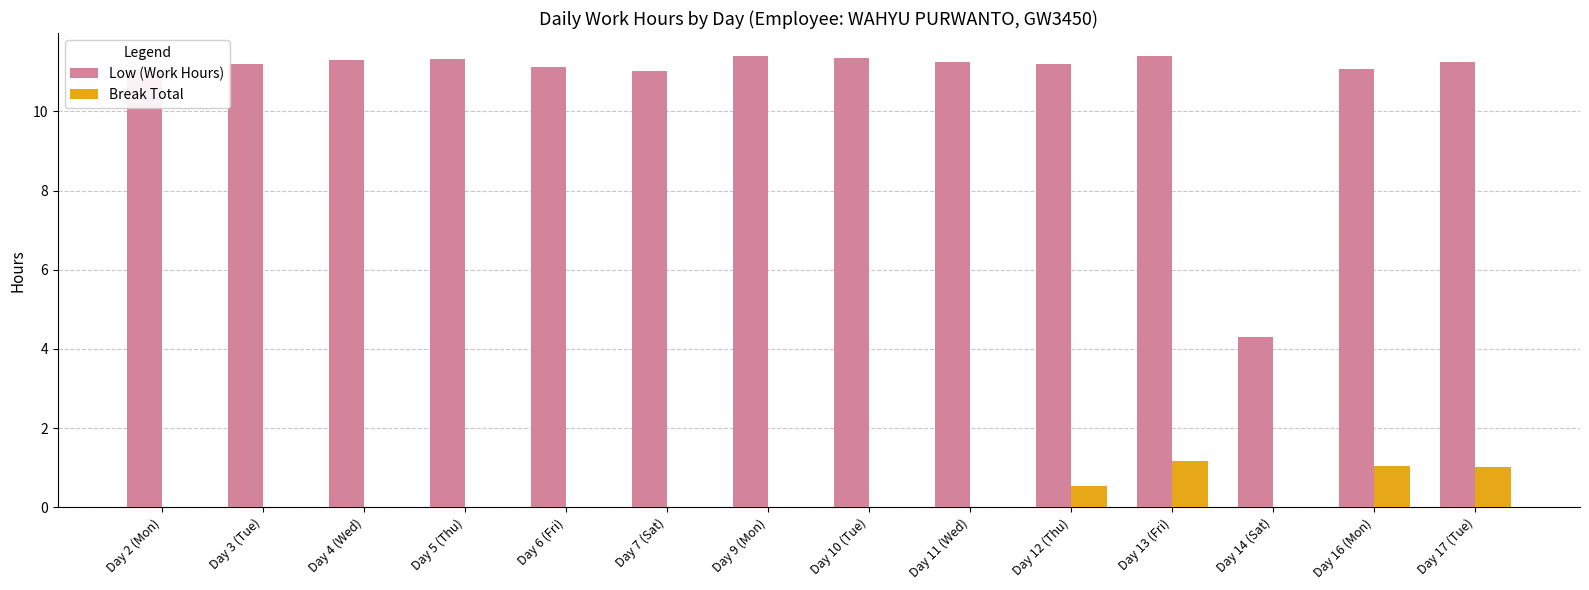

Are the bars horizontal?

No